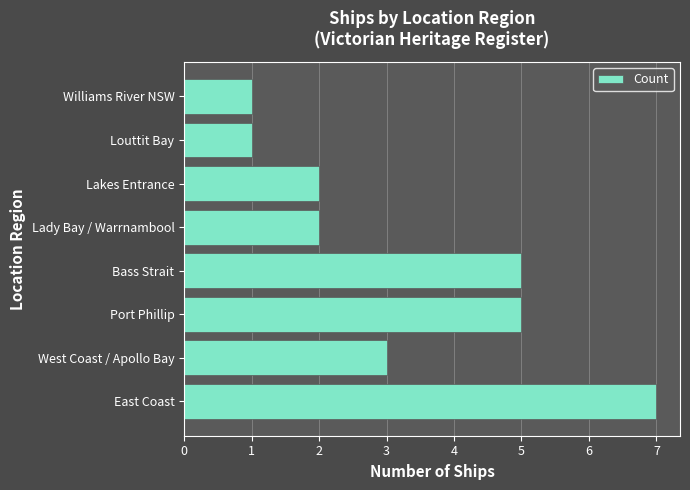

How many categories are shown in the chart?

8